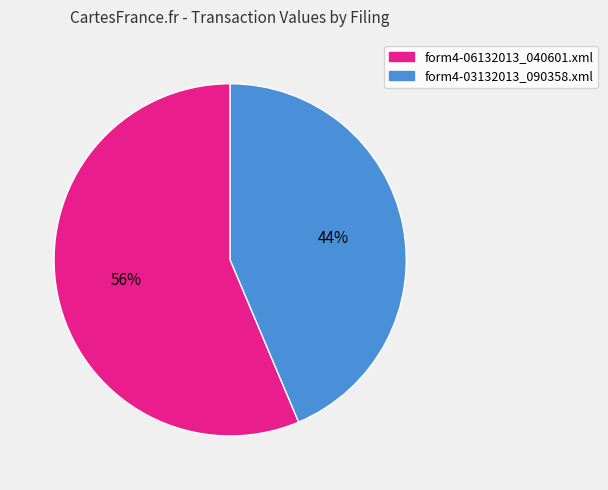

Approximately how many times larger is the value at form4-06132013_040601.xml compared to form4-03132013_090358.xml?

1.3